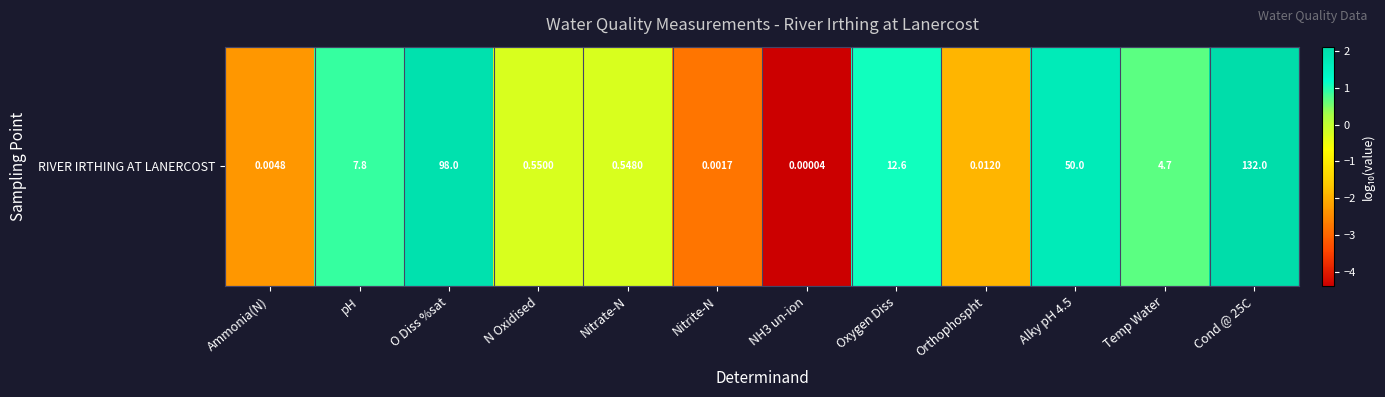

Reading left to right, extract all data points from this chart.

Ammonia(N)=-2.3	pH=0.9	O Diss %sat=2.0	N Oxidised=-0.3	Nitrate-N=-0.3	Nitrite-N=-2.8	NH3 un-ion=-4.4	Oxygen Diss=1.1	Orthophospht=-1.9	Alky pH 4.5=1.7	Temp Water=0.7	Cond @ 25C=2.1